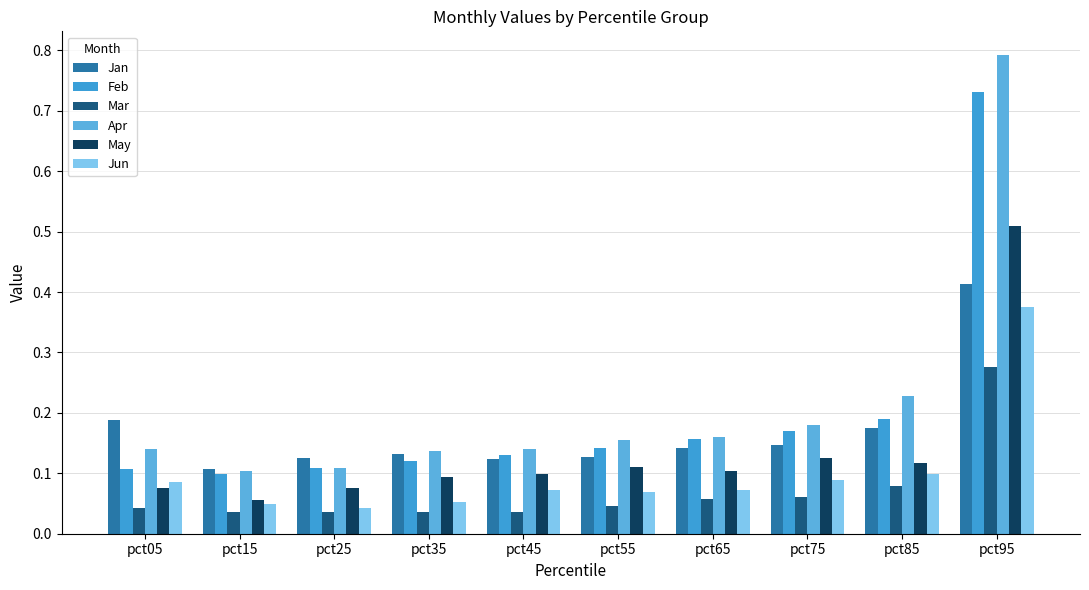

How many bars are there in each group?

6